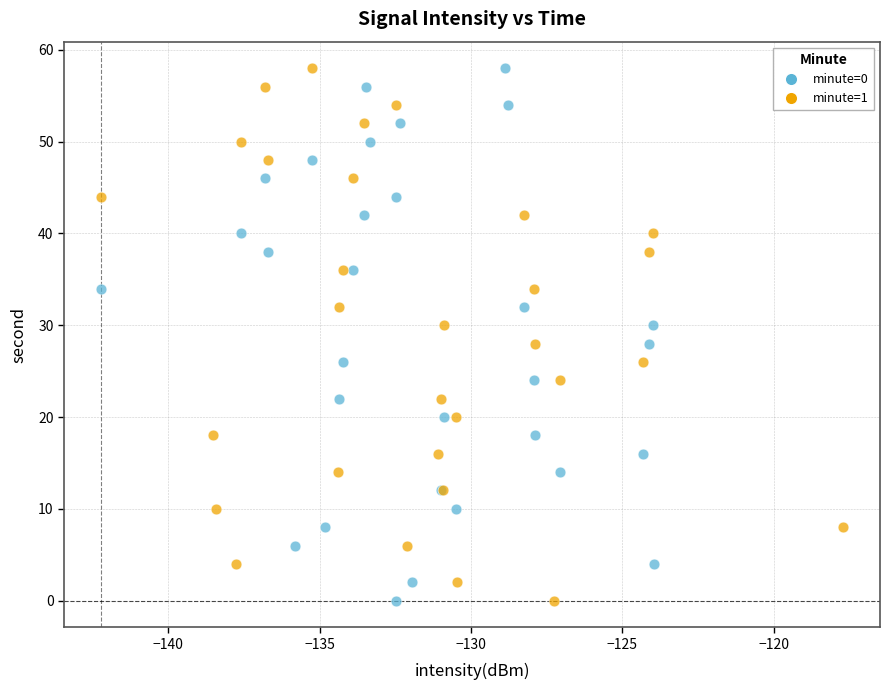

What are all the series names shown in the legend?

minute=0, minute=1